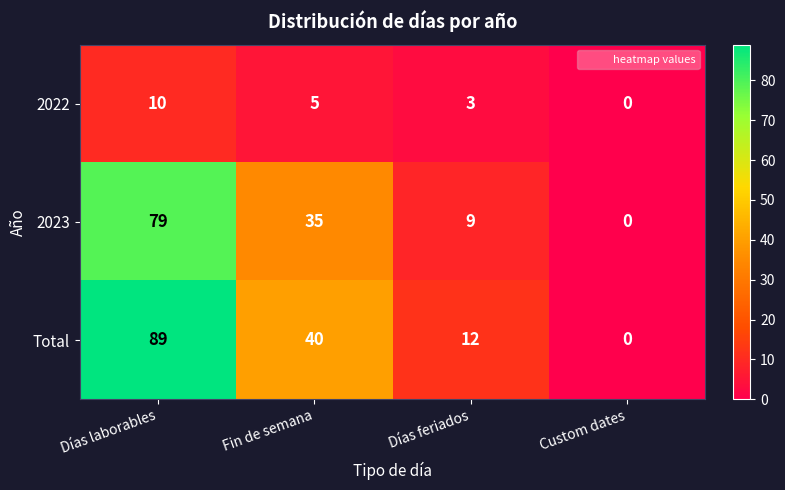

At which category is the sum across all series the highest?

Días laborables